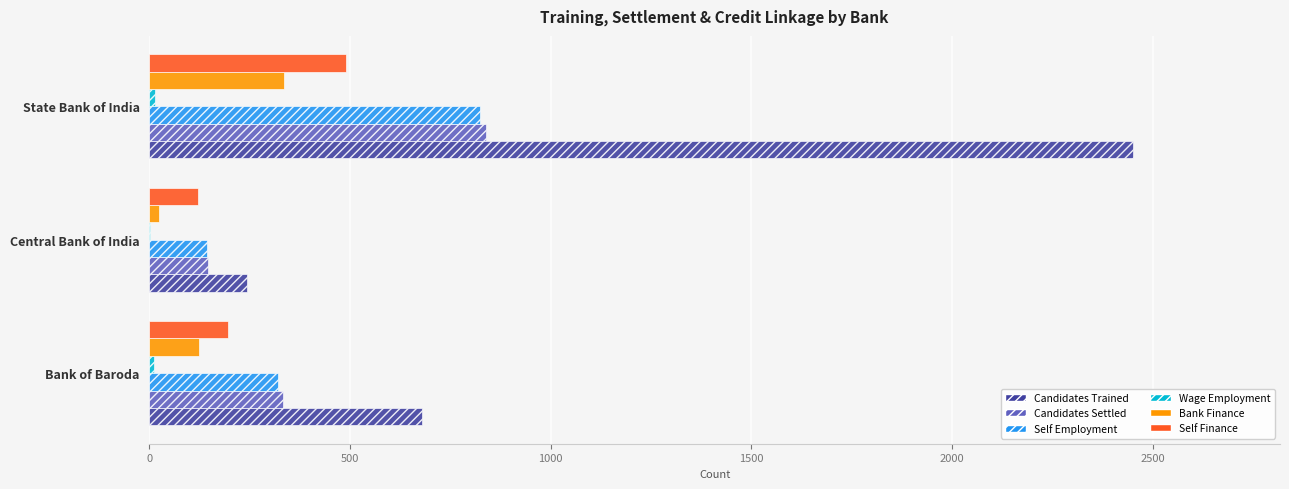

Count the number of categories in the chart.

3